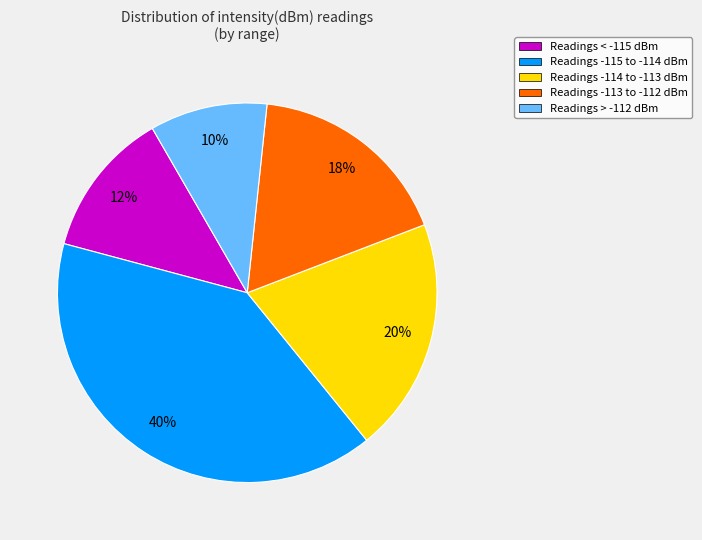

Is Readings -113 to -112 dBm the majority of the pie?

No